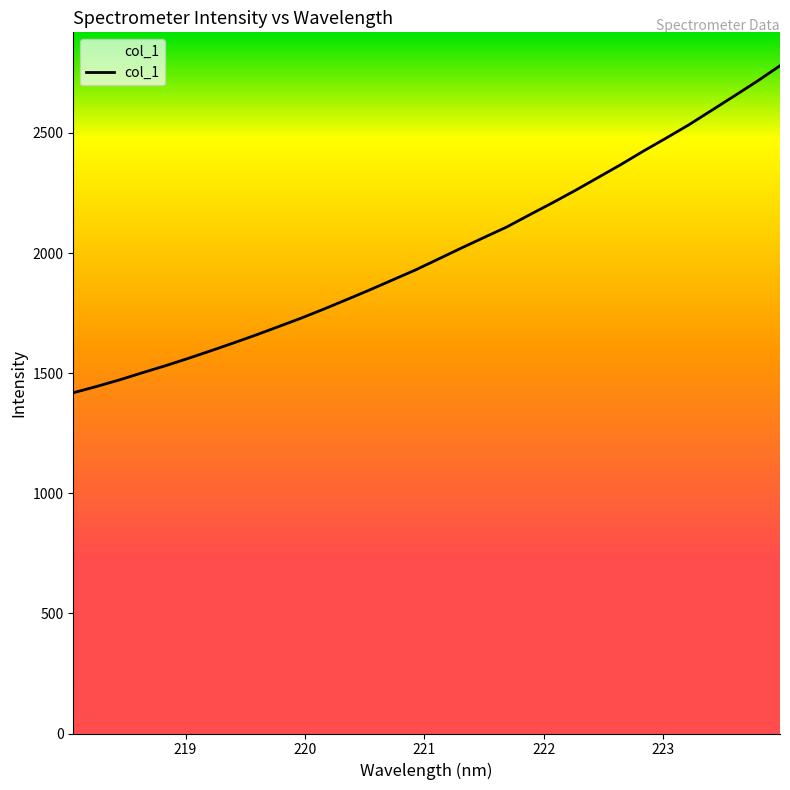

What is the difference between the maximum and minimum values?

1361.5